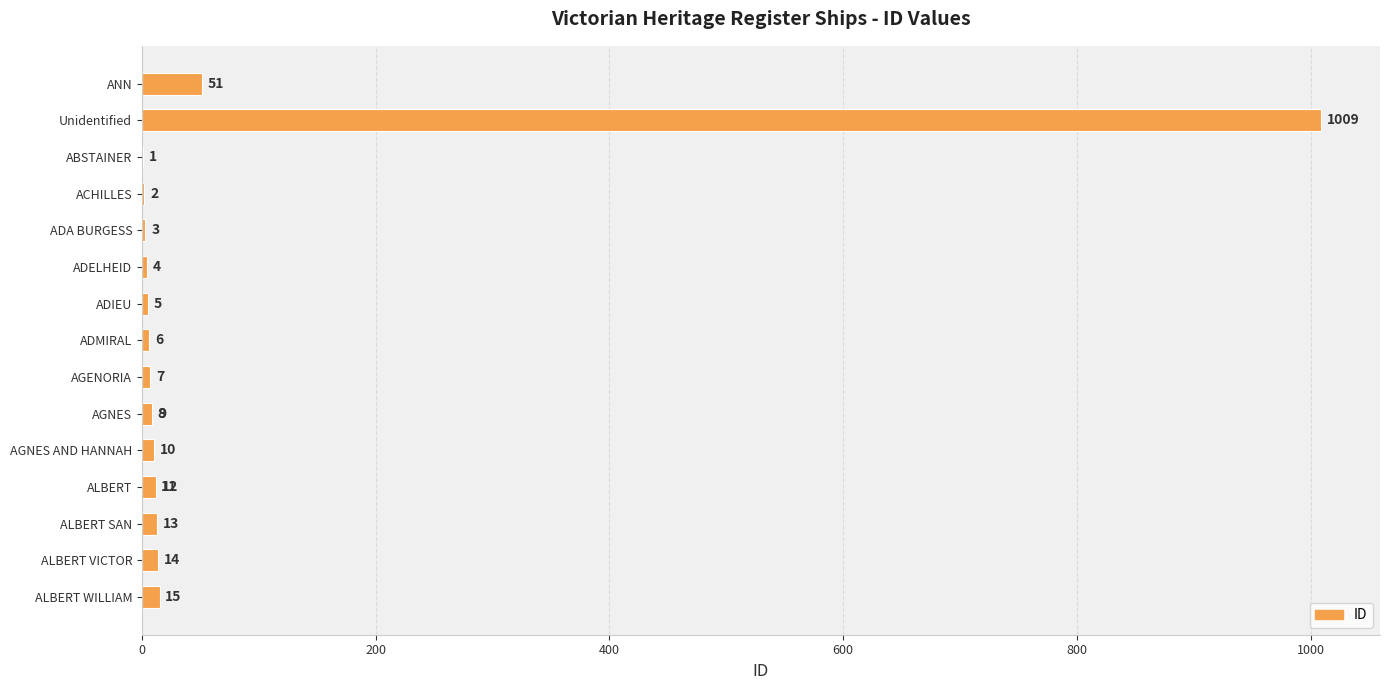

What is the value of the 2nd bar from the left?

1009